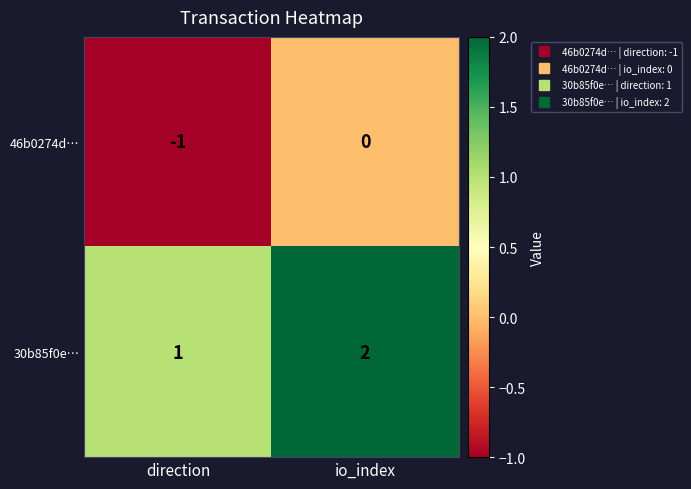

At which category is the sum across all series the highest?

io_index